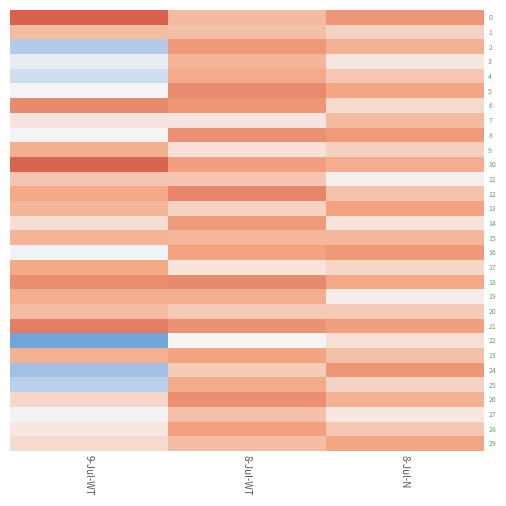

At which category is the sum across all series the highest?

8-Jul-WT